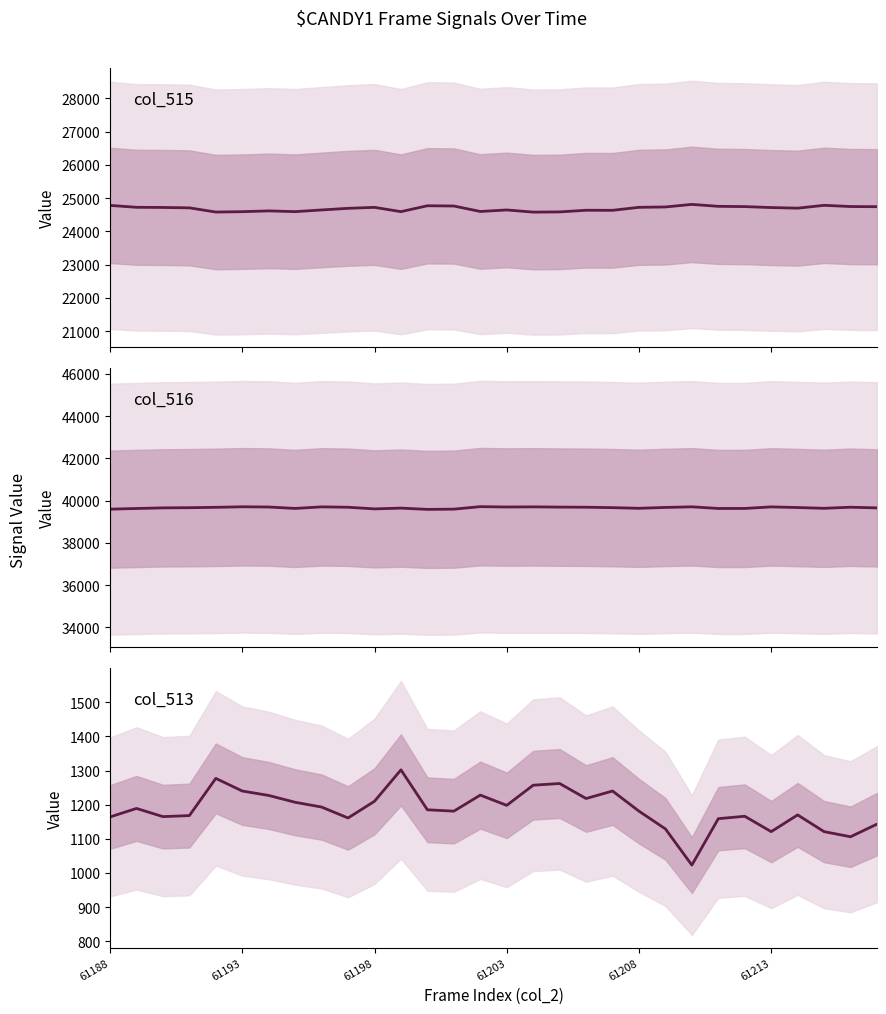

What value does the col_513 (Total) series have at 6, to the nearest 5?

1225